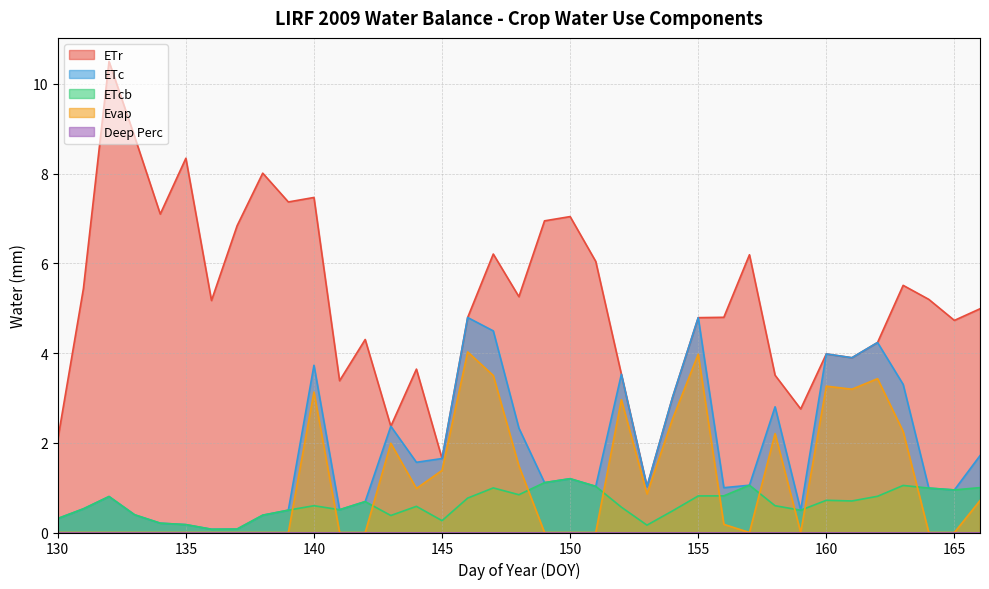

Which series has the largest total across all categories?

ETr